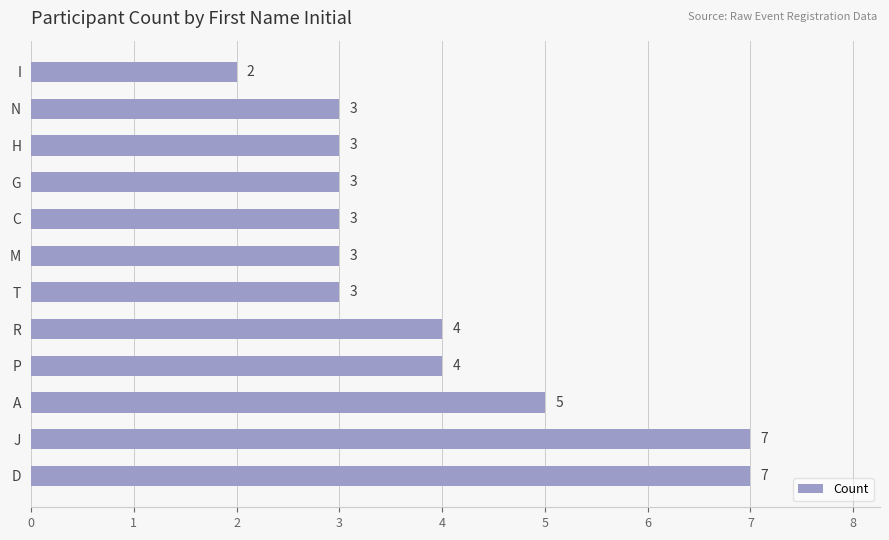

The chart shows a value of 5 at T. True or false?

False